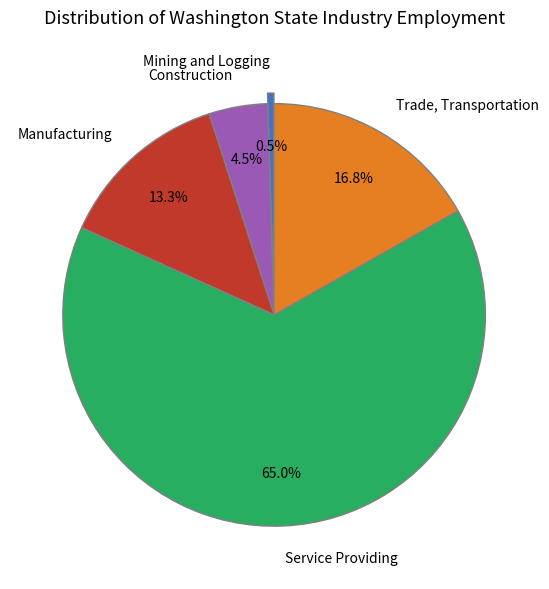

Does Service Providing represent more than half of the total?

Yes